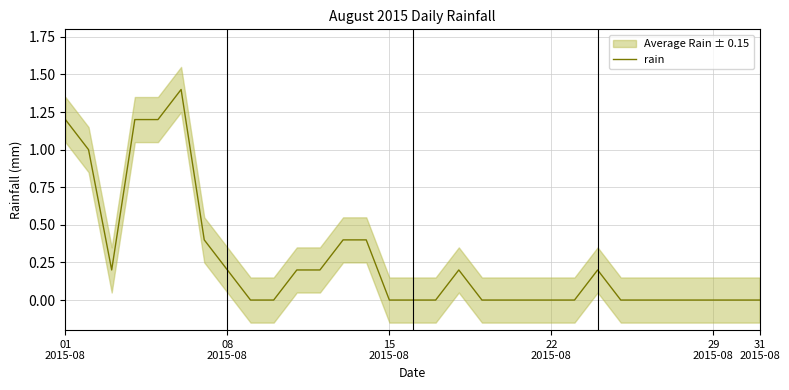

How many points are lower than both their immediate neighbors (excluding endpoints)?

1